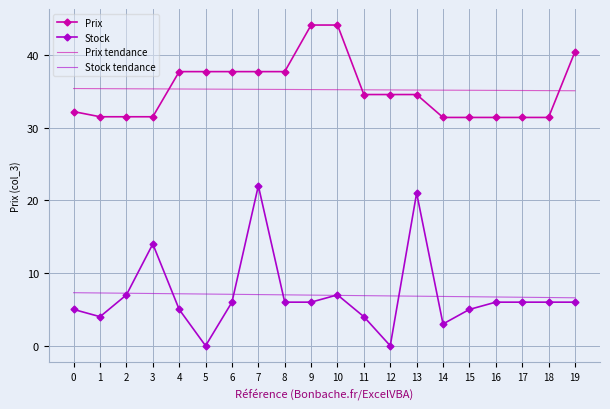

How many times do Prix and Prix tendance cross each other?

3